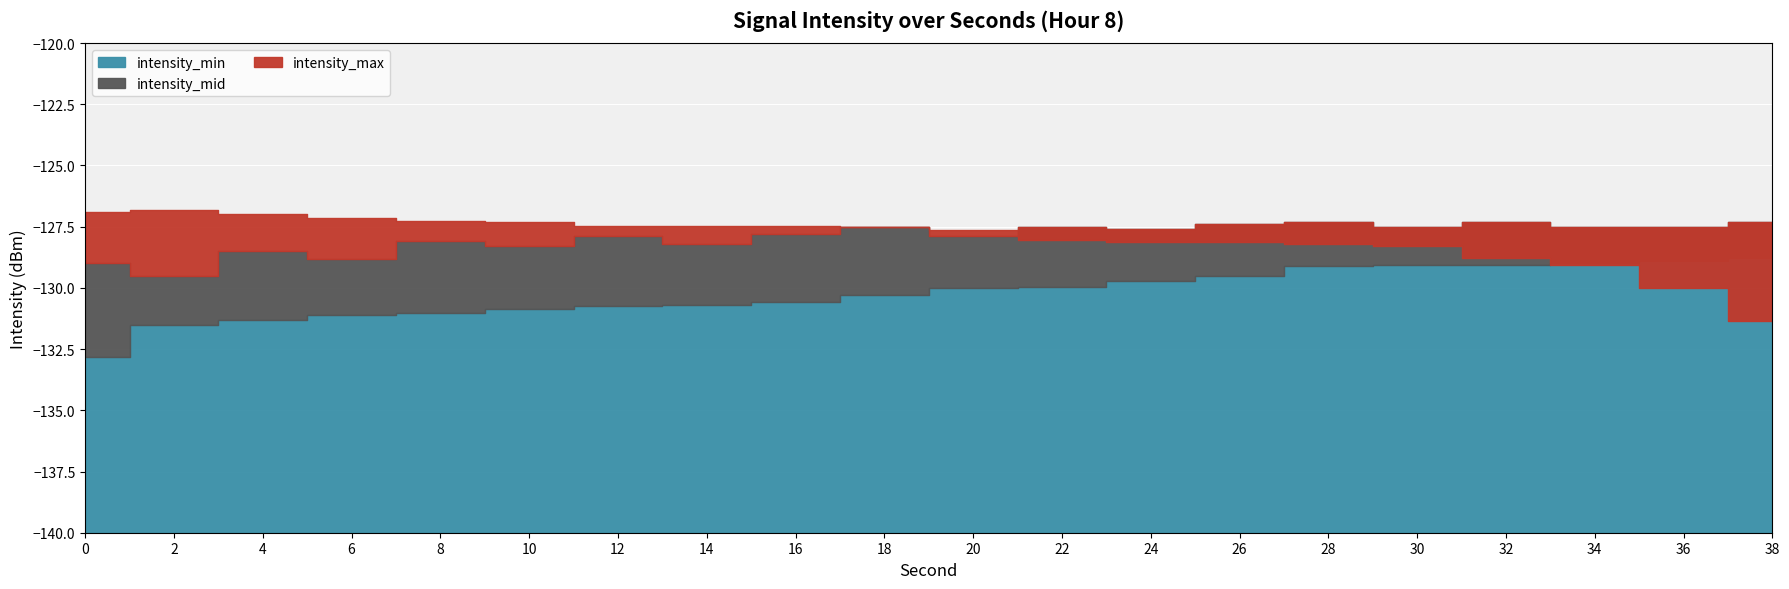

True or false: intensity_max has more than 0 points higher than both neighbors.

True